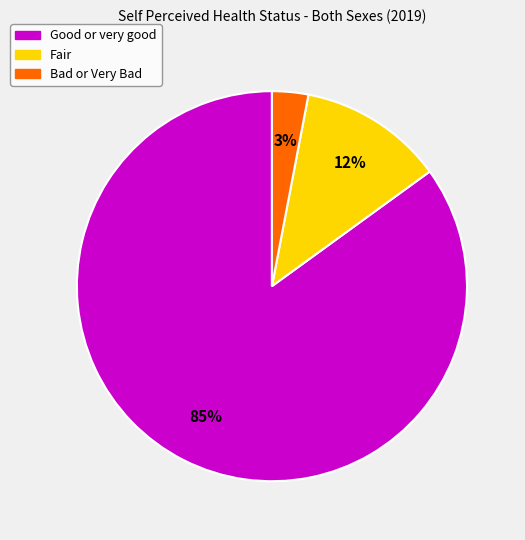

What is the largest slice in the pie chart?

Good or very good